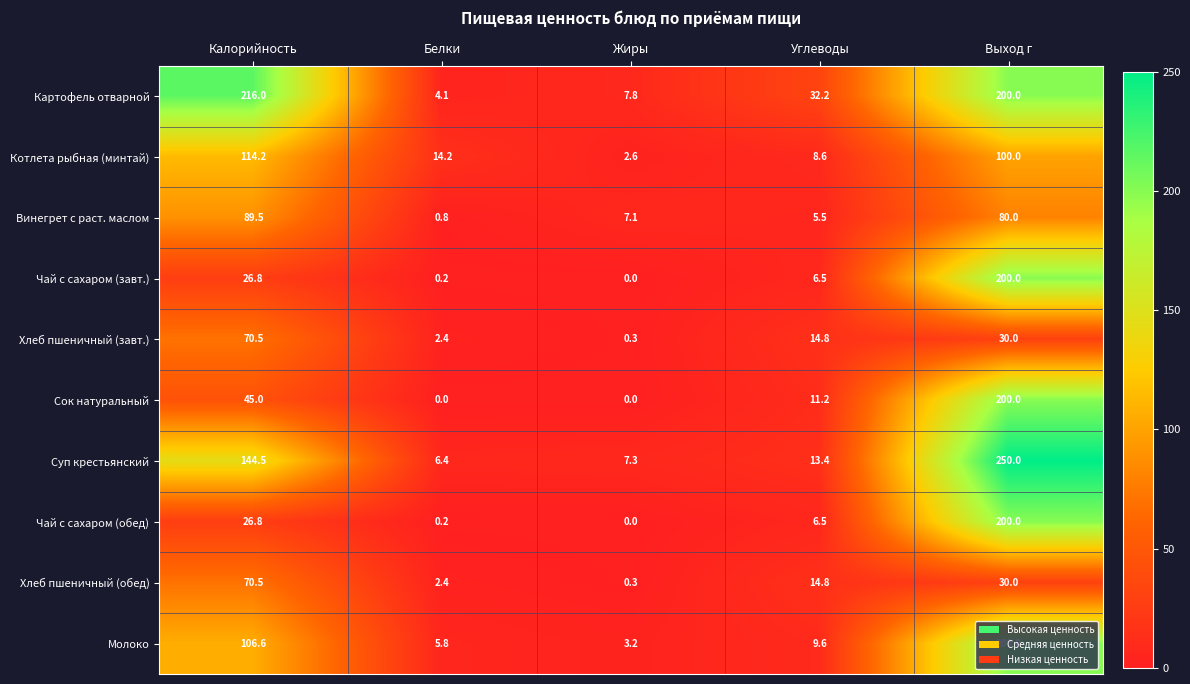

Is it true that Чай с сахаром (обед) equals 200.0 at Выход г?

True